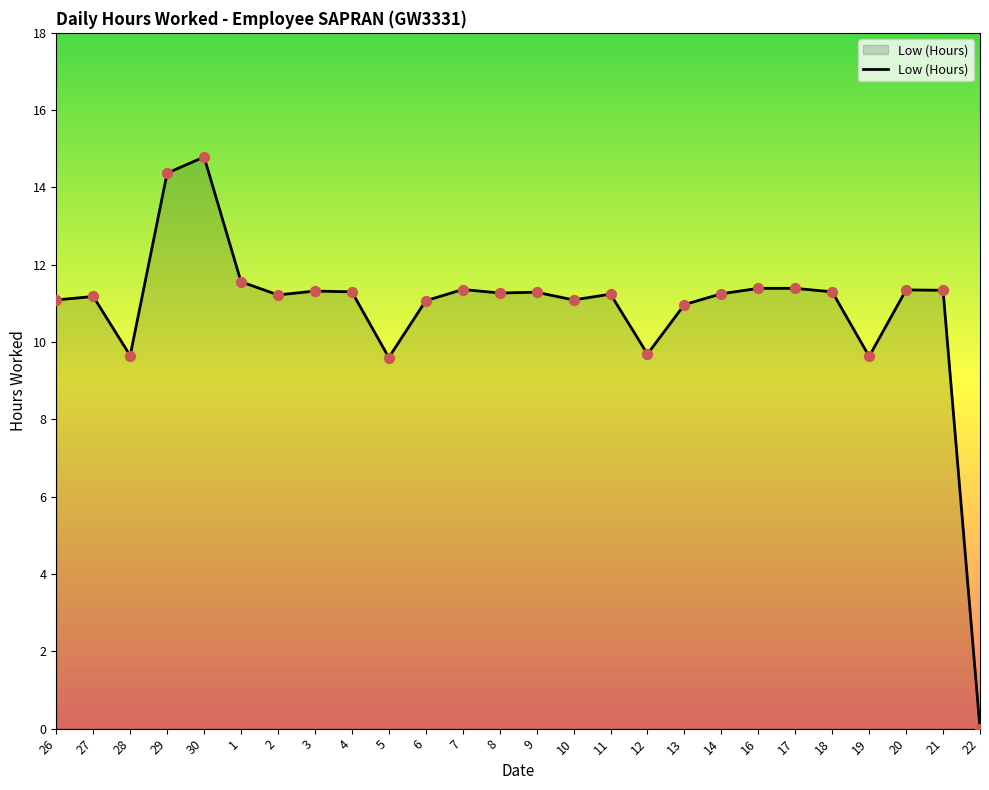

What is the change in value from 6 to 12?

-1.4